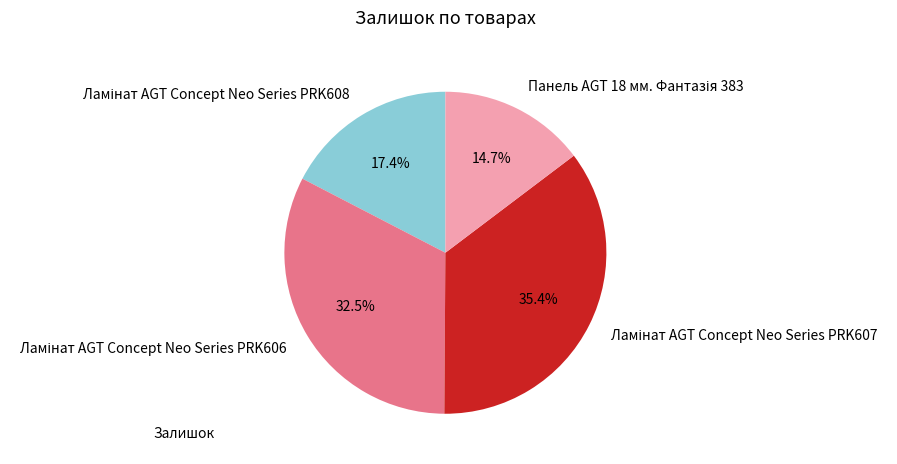

Does any single category account for the majority?

No